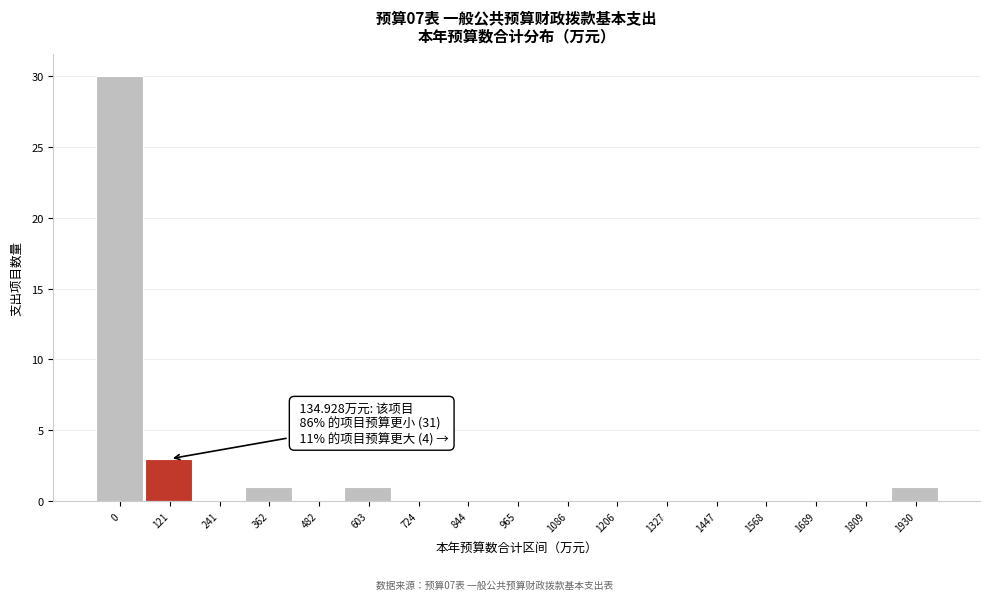

Reading left to right, list all the values displayed in this chart.

0=30	121=3	241=0	362=1	482=0	603=1	724=0	844=0	965=0	1086=0	1206=0	1327=0	1447=0	1568=0	1689=0	1809=0	1930=1